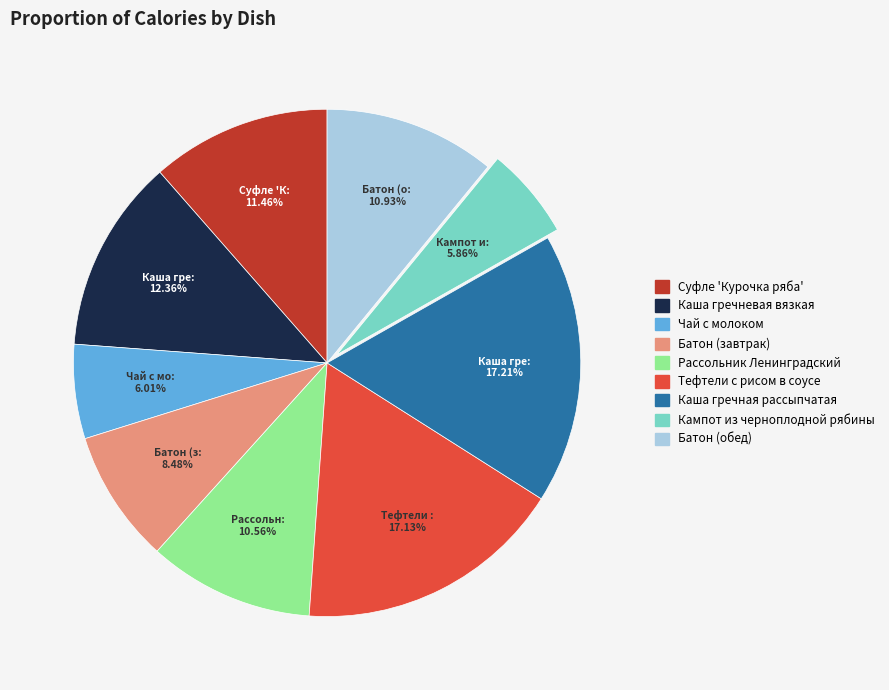

To the nearest percent, what is the combined percentage of Чай с молоком and Тефтели с рисом в соусе?

23%